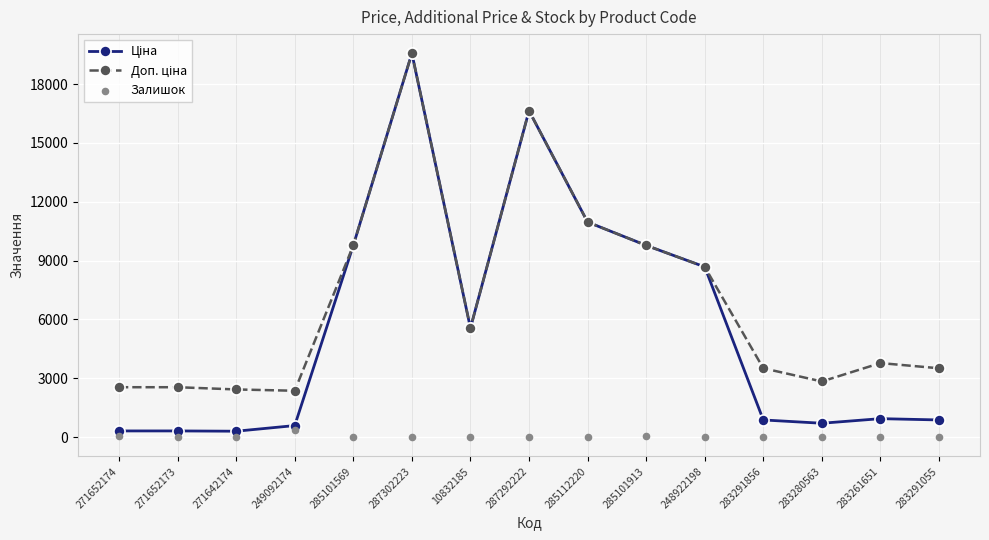

What are all the series names shown in the legend?

Ціна, Доп. ціна, Залишок